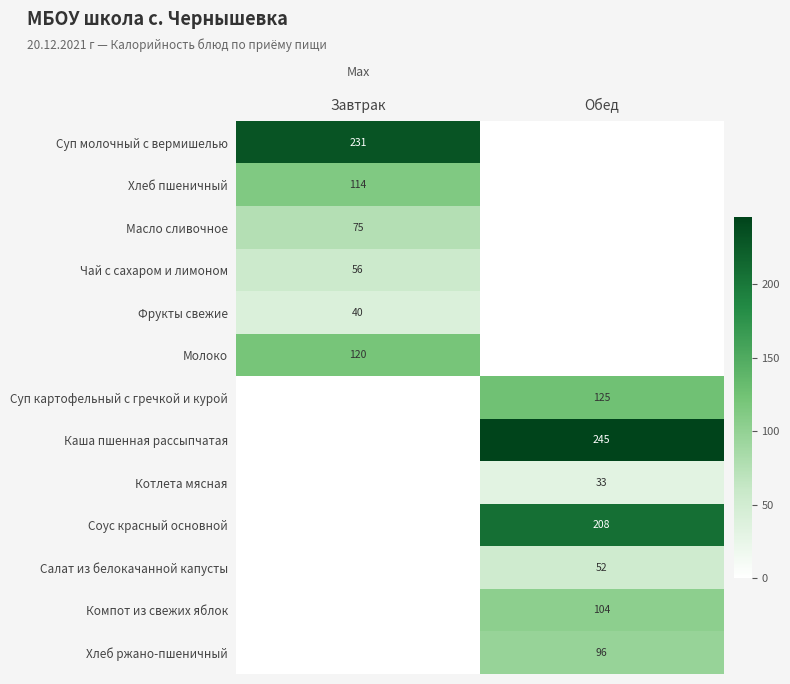

Count the number of categories in the chart.

2